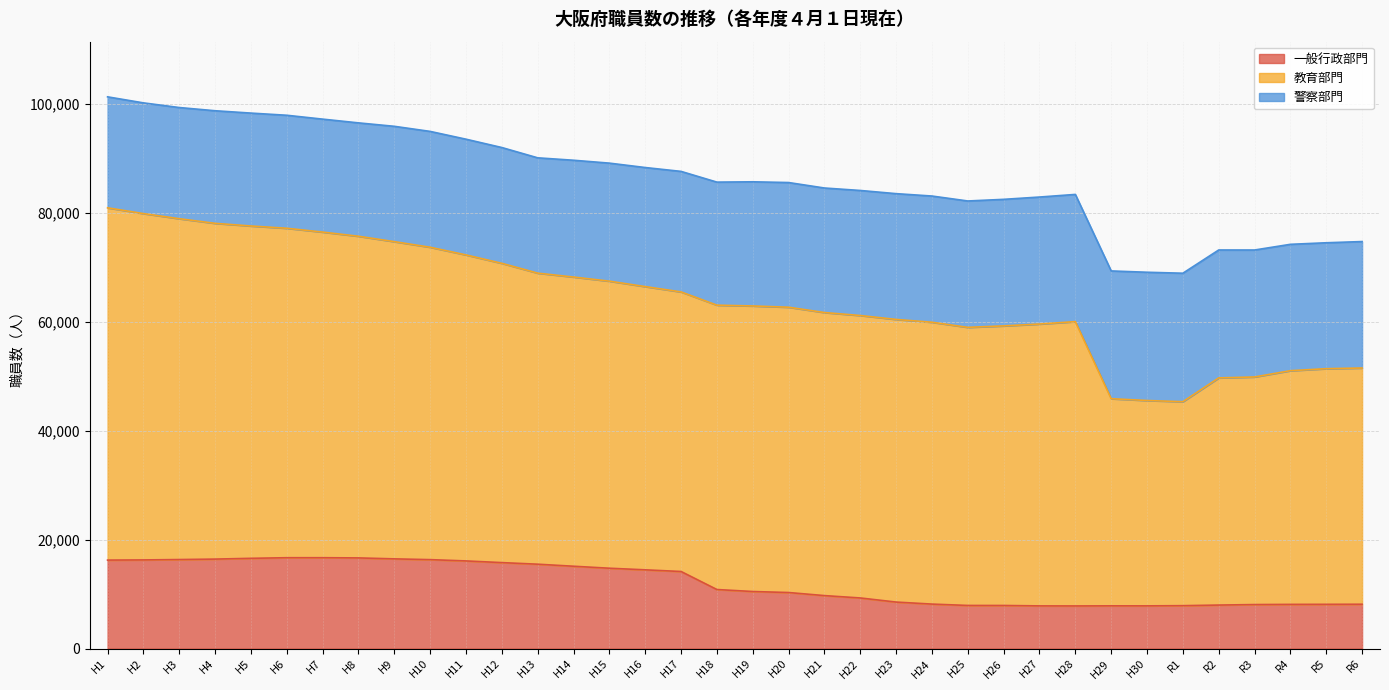

True or false: 教育部門 and 一般行政部門 cross at least once.

False